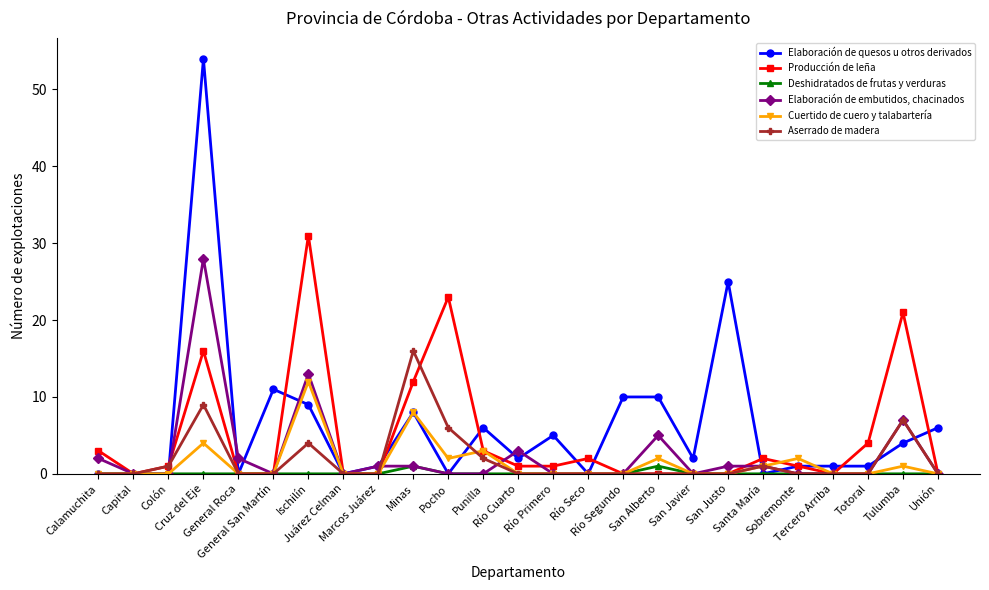

Which series has the largest range (max minus min)?

Elaboración de quesos u otros derivados